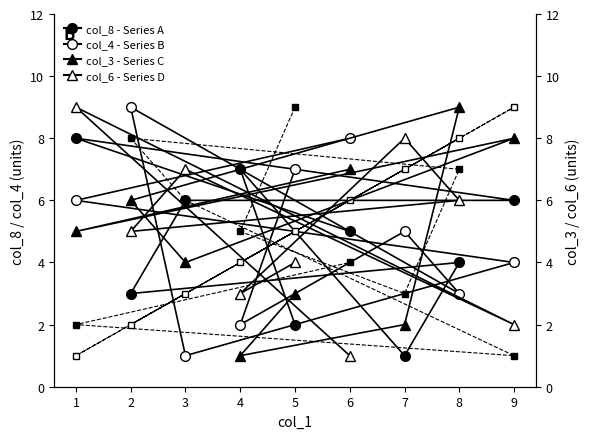

How many col_2 - Series F values are between 3 and 7?

5